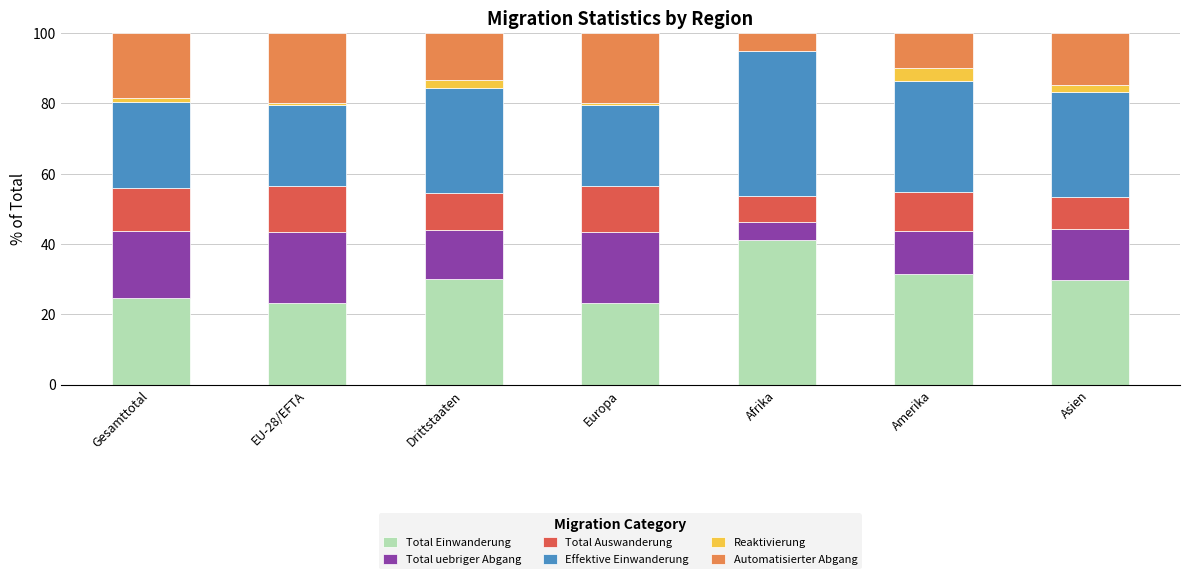

Which category has the highest value in the Total Einwanderung series?

Afrika